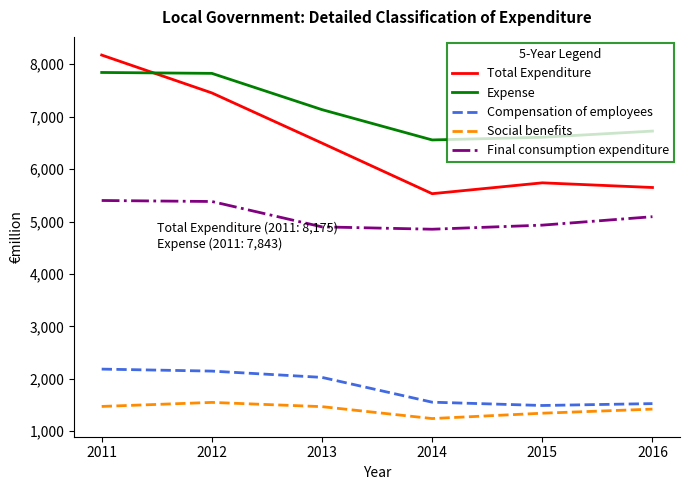

Is it true that Social benefits equals 2081 at 2011?

False